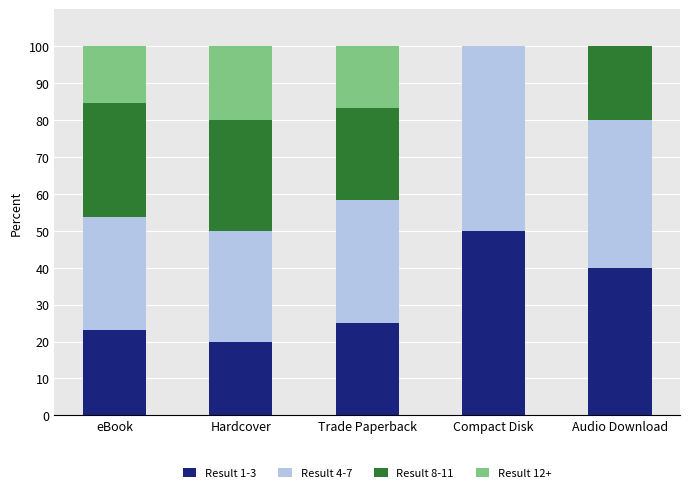

At which label does Result 1-3 reach its peak?

Compact Disk